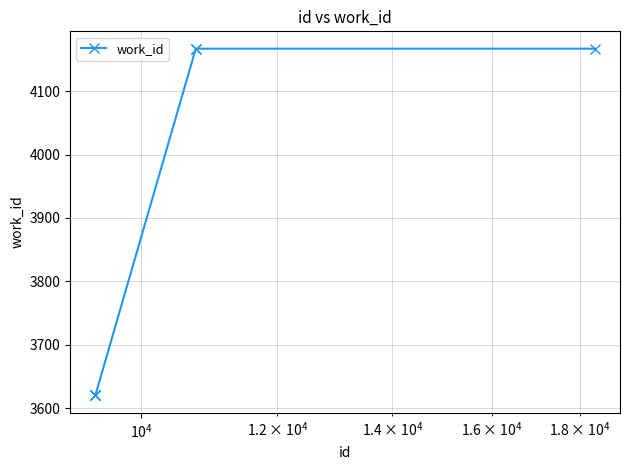

What is the sum of all values?

23361